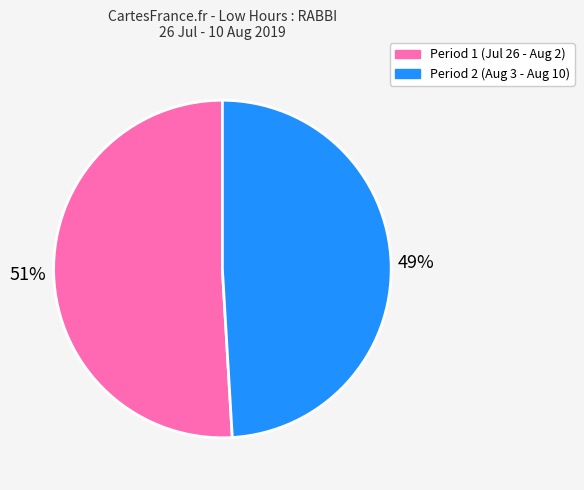

Which slice is the smallest?

Period 2 (Aug 3 - Aug 10)